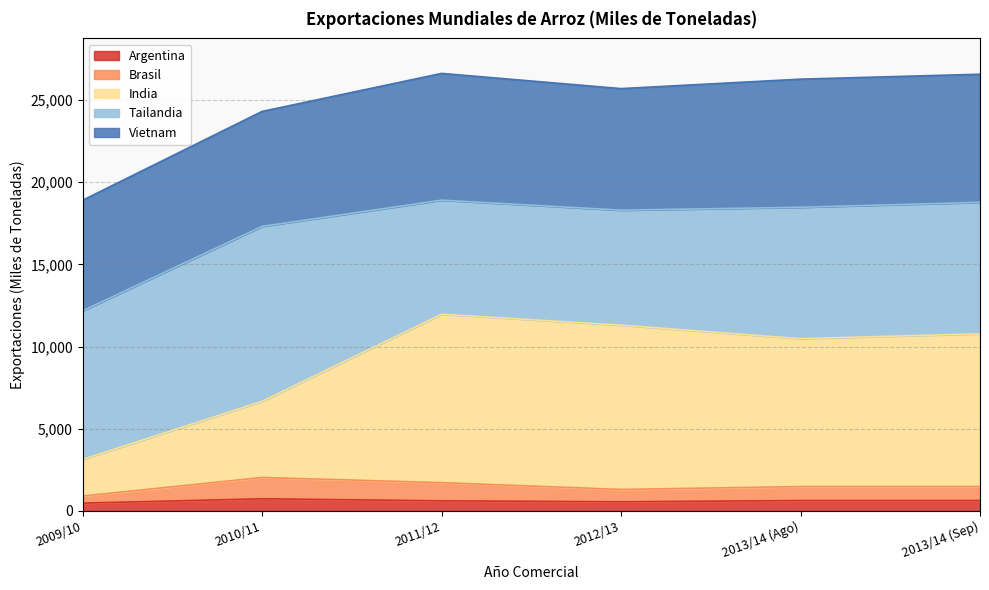

What are all the series names shown in the legend?

Argentina, Brasil, India, Tailandia, Vietnam